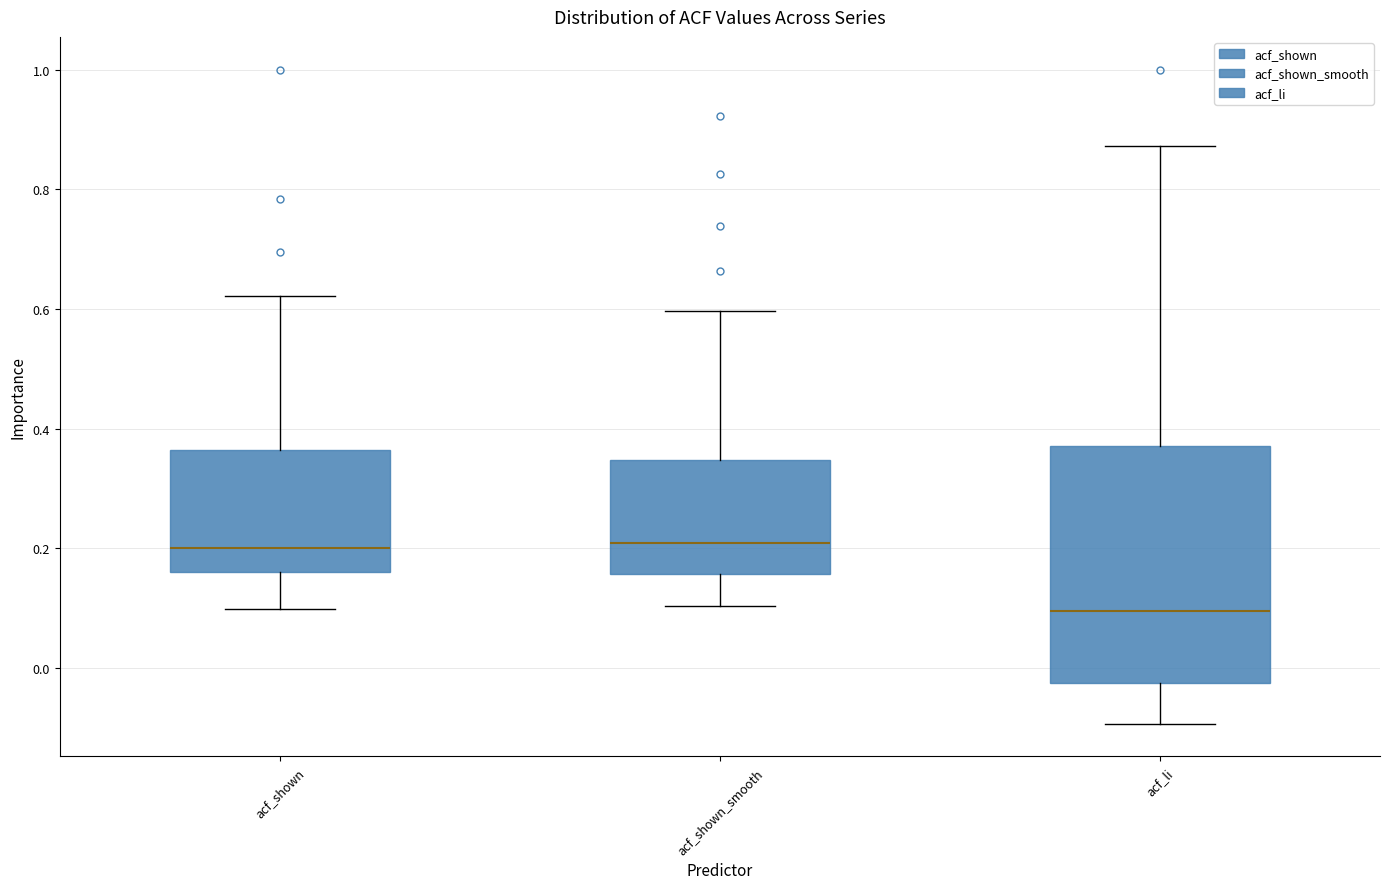

Comparing the boxes themselves (not the whiskers), which one is the tallest?

acf_li